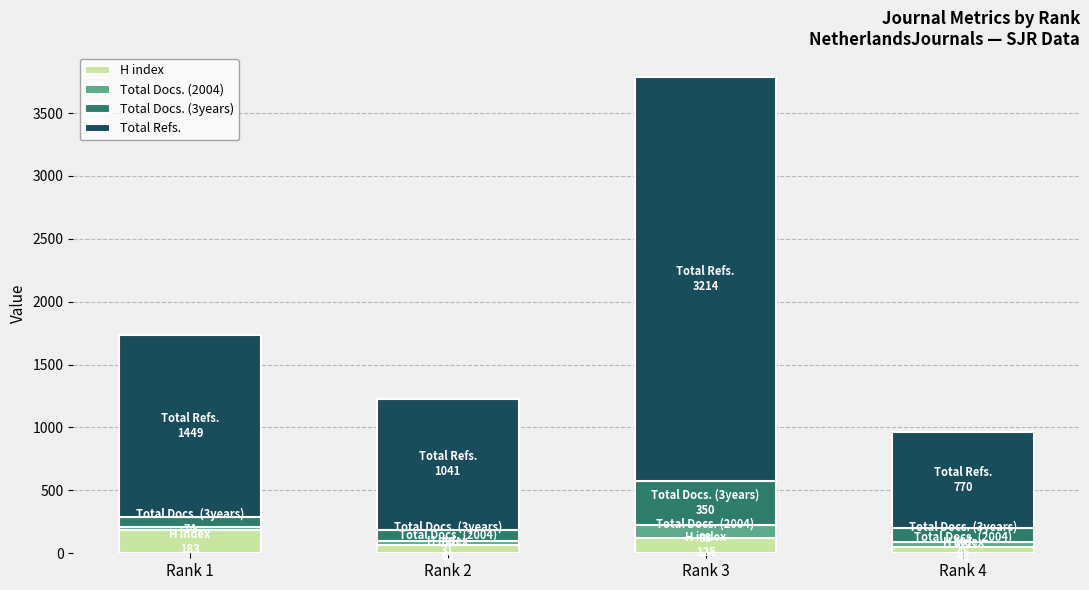

What is the total value across all series at Rank 2?

1227